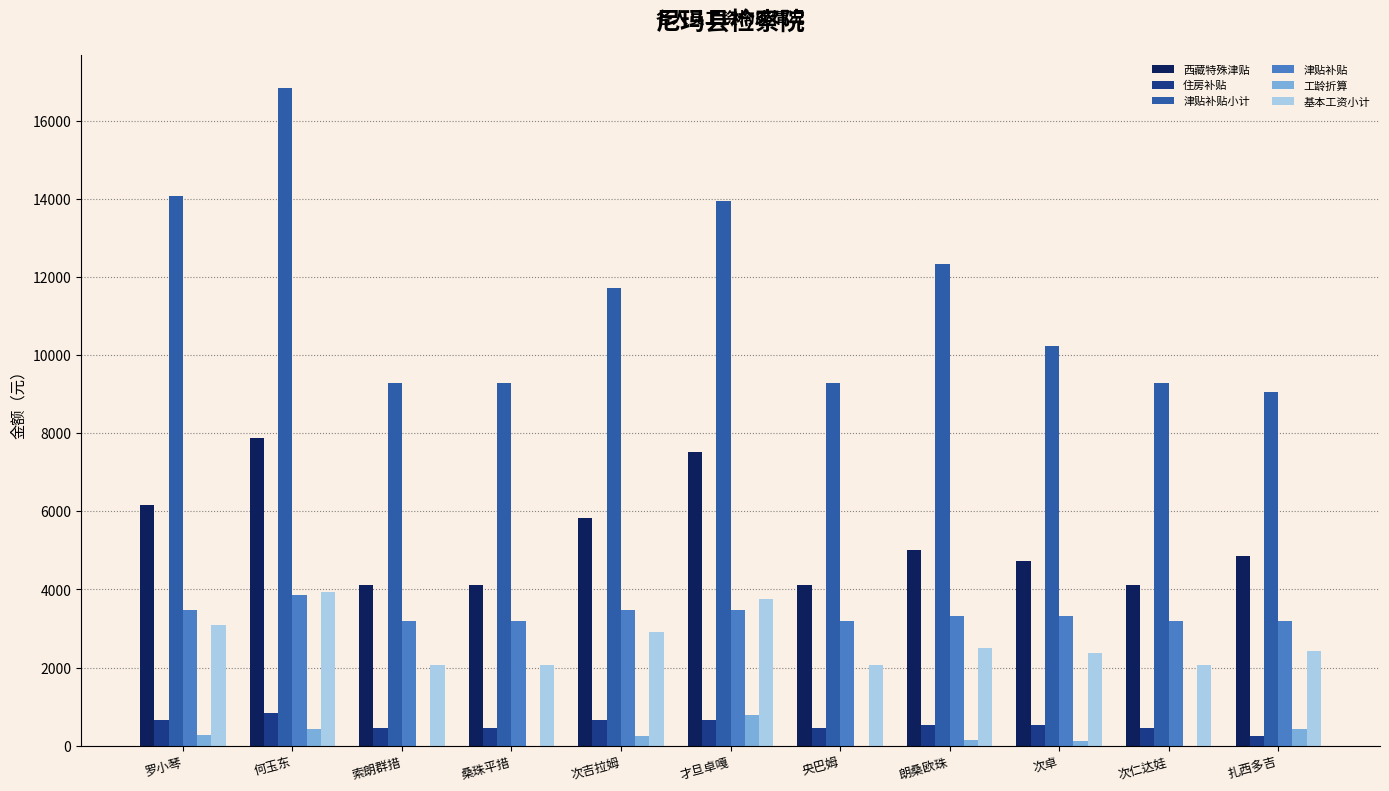

Between 桑珠平措 and 朗桑欧珠, which series saw the biggest shift?

津贴补贴小计